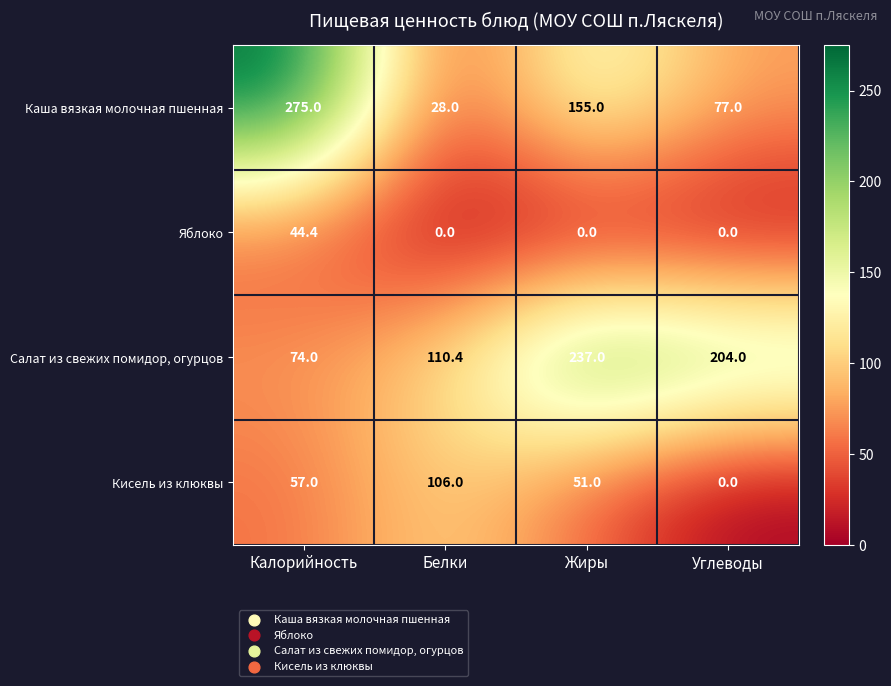

Which series changed the most between Белки and Жиры?

Каша вязкая молочная пшенная